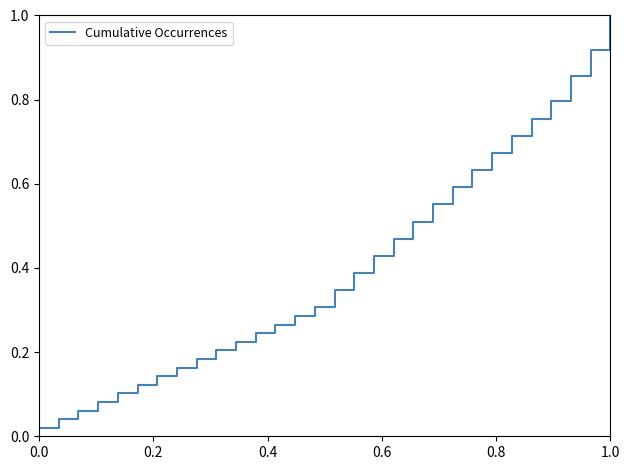

What is the difference between the maximum and minimum values?

1.0